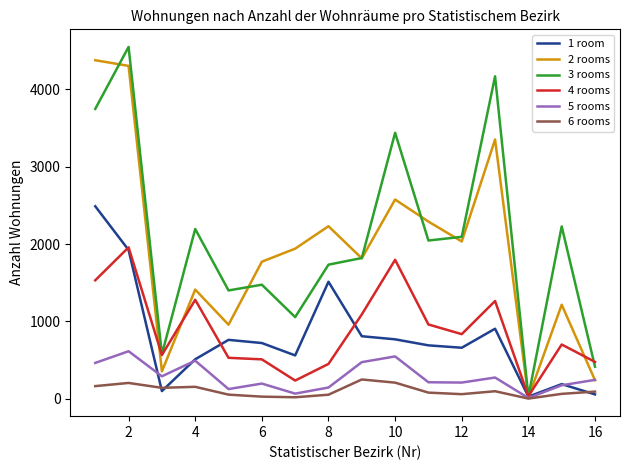

What are all the series names shown in the legend?

1 room, 2 rooms, 3 rooms, 4 rooms, 5 rooms, 6 rooms